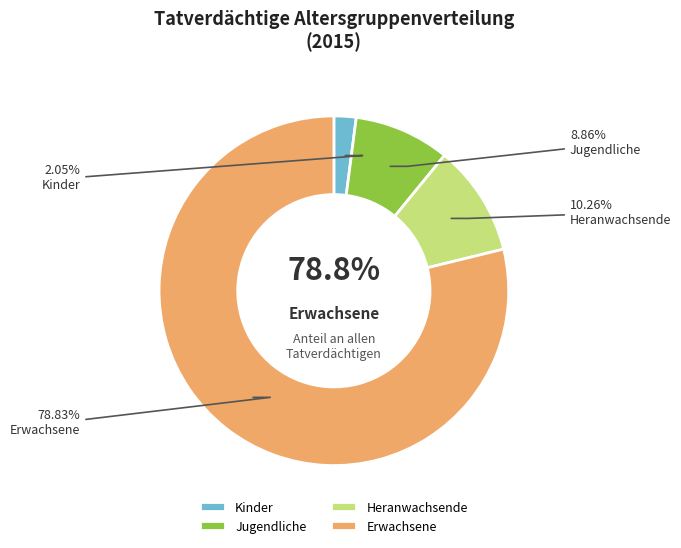

What percentage is NOT represented by Heranwachsende?

89.7%